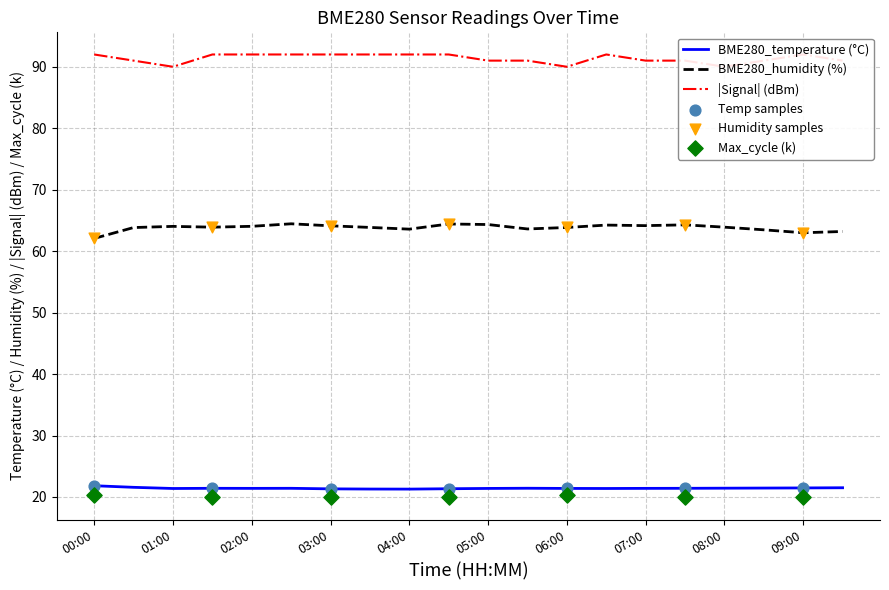

Which series has the largest total across all categories?

Signal